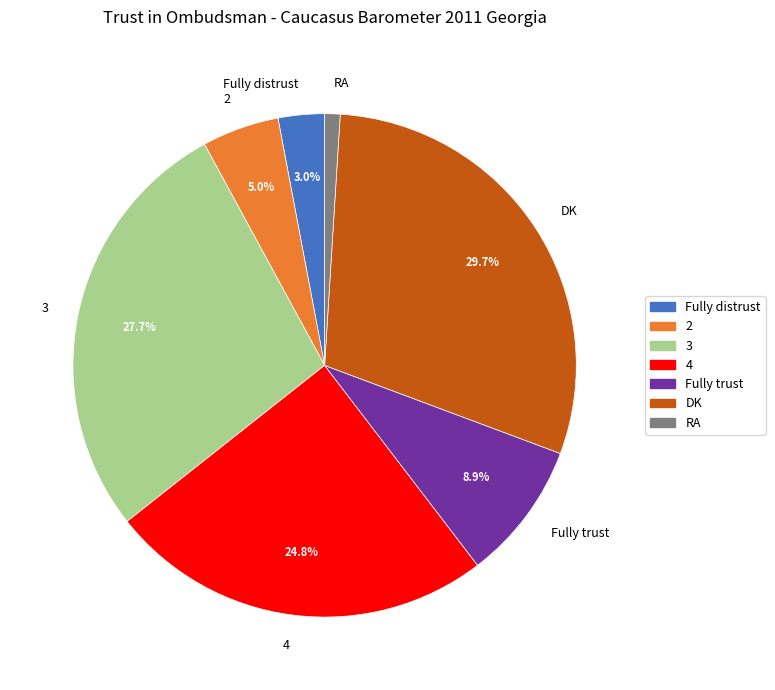

Rank the categories by value from highest to lowest.

DK, 3, 4, Fully trust, 2, Fully distrust, RA